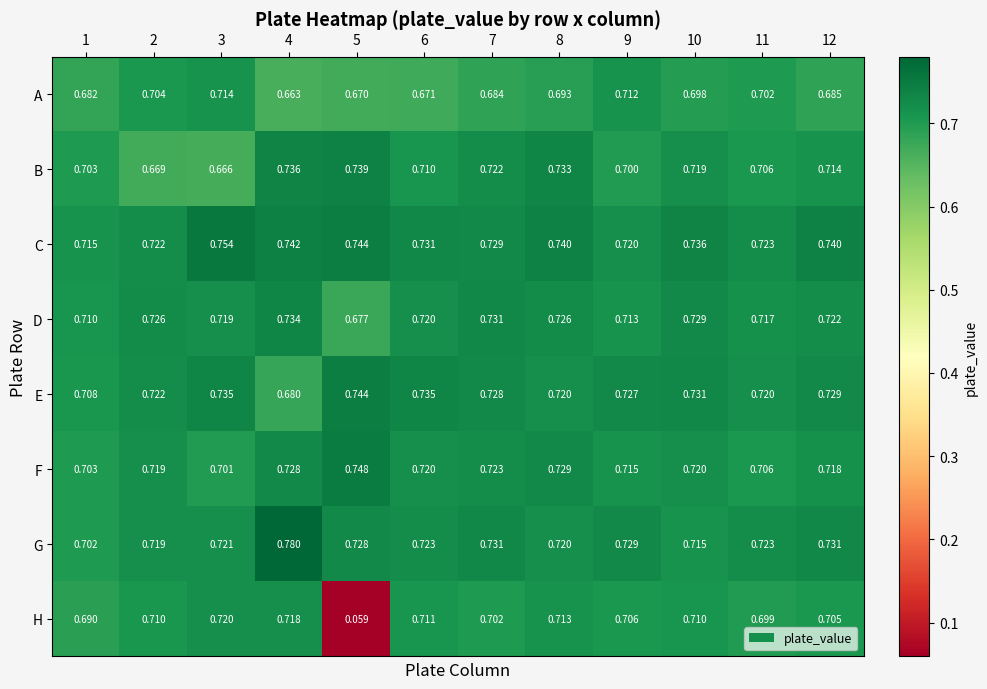

List the series in order of their peak value, highest first.

G, C, F, E, B, D, H, A